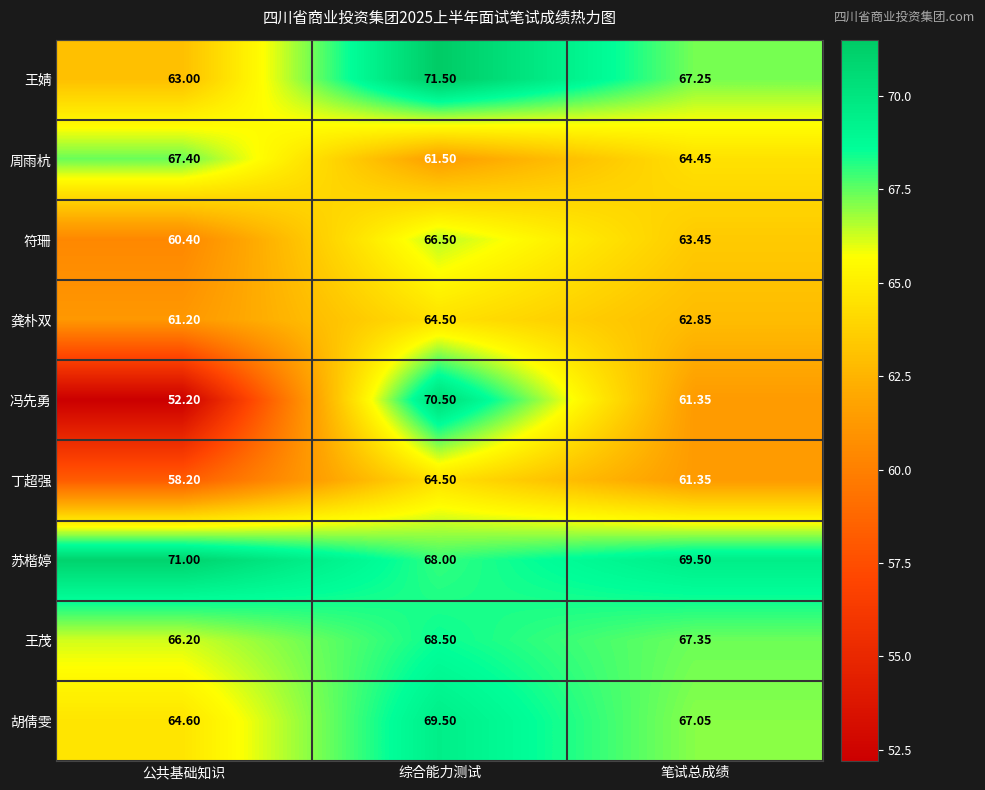

Count the number of data series in this chart.

9